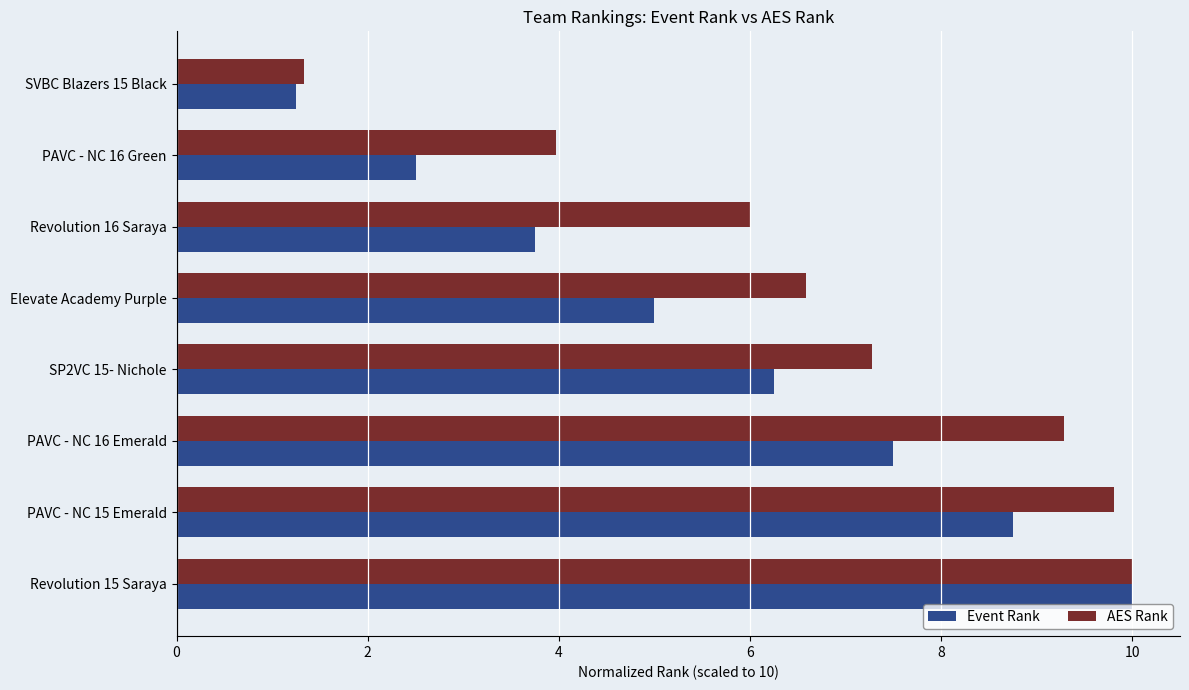

List the series in order of their overall mean, lowest first.

Event Rank, AES Rank